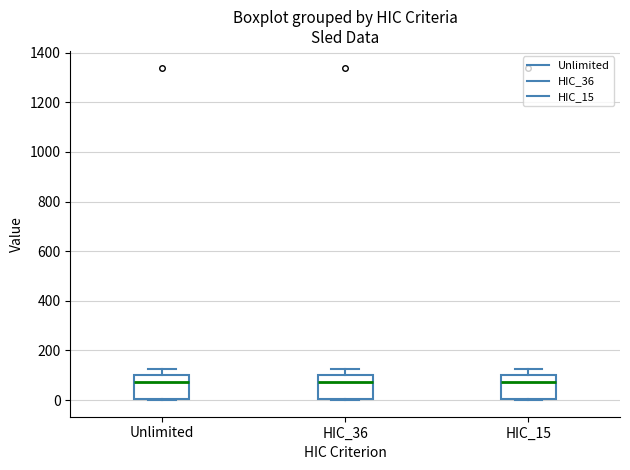

Reading left to right, transcribe this box plot: for each box, give where its median line is, the range the box spans, and where its two whiskers end, as read against the y-axis. The values are not printed on the chart, so give them approximately, as read against the axis.

Unlimited: median 80, box 0 to 100, whiskers 0 to 120
HIC_36: median 80, box 0 to 100, whiskers 0 to 120
HIC_15: median 80, box 0 to 100, whiskers 0 to 120